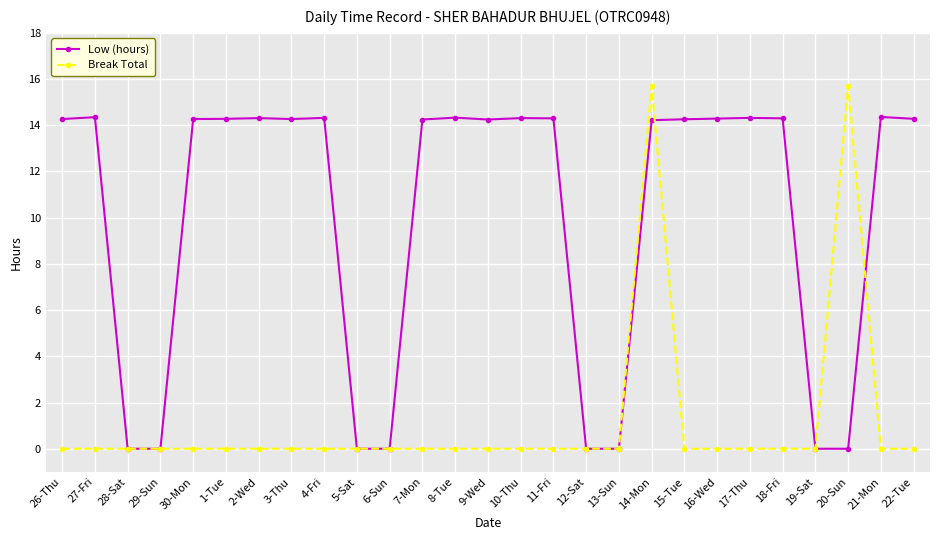

What position from the right is 21-Mon?

2